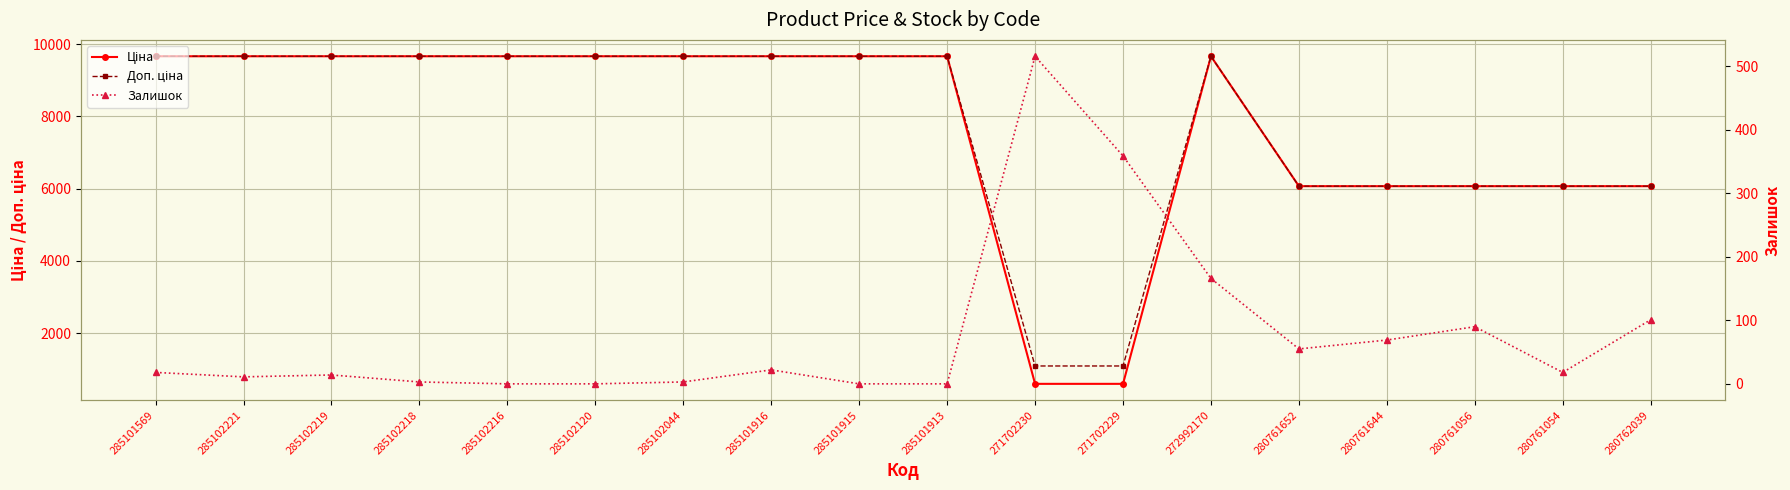

Between 285102218 and 280761652, which series saw the biggest shift?

Ціна